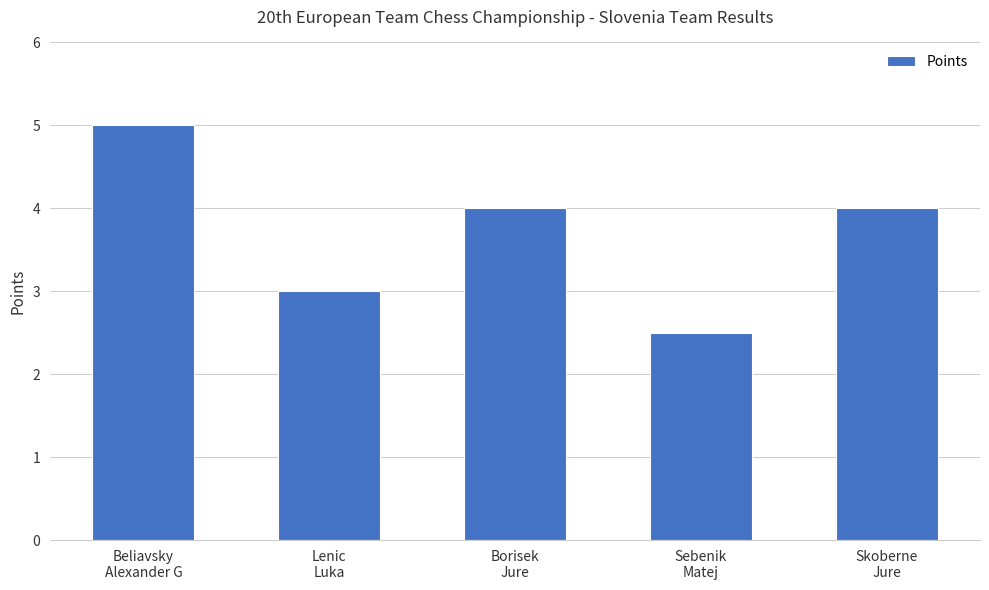

Does the chart contain any negative values?

No